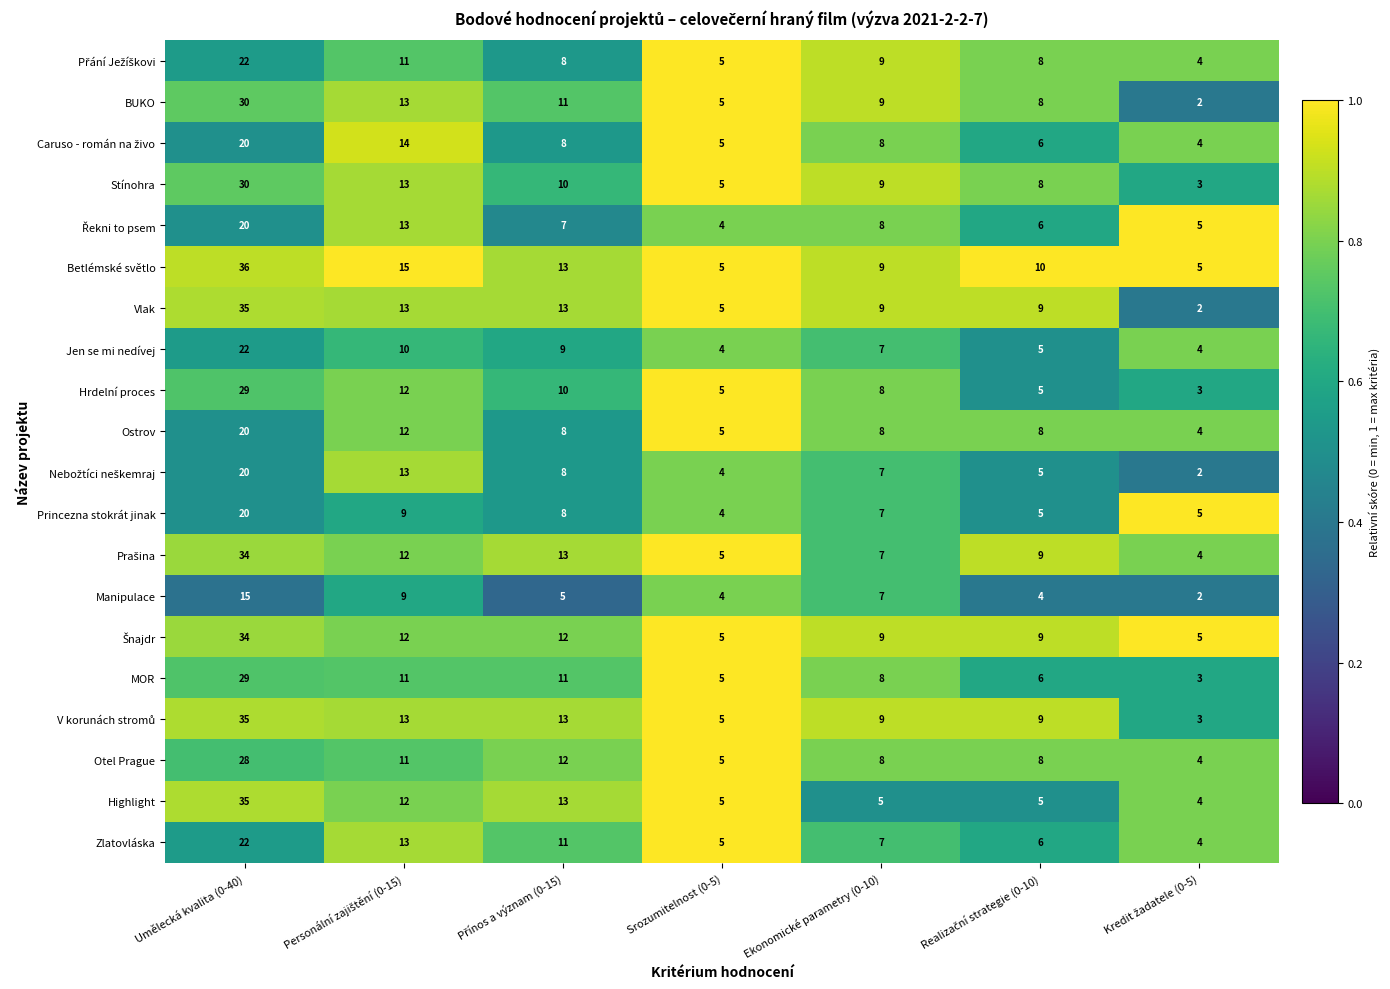

The value of Hrdelní proces at Umělecká kvalita (0-40) is 29. True or false?

True